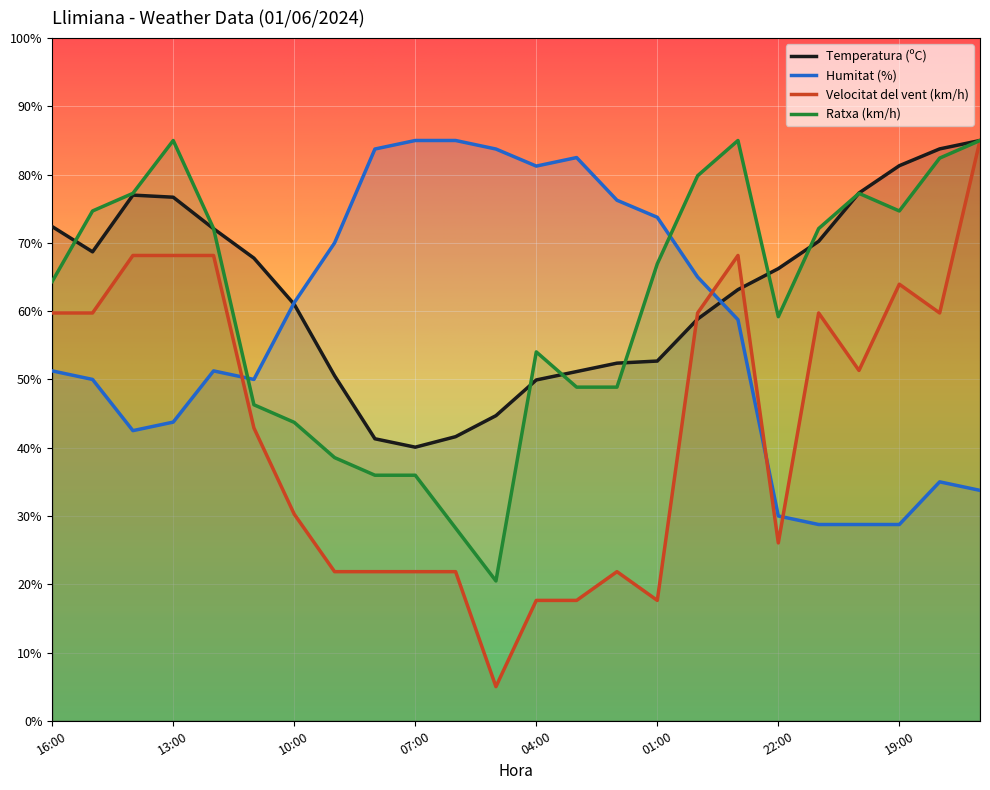

Which series has the largest range (max minus min)?

Velocitat del vent (km/h)